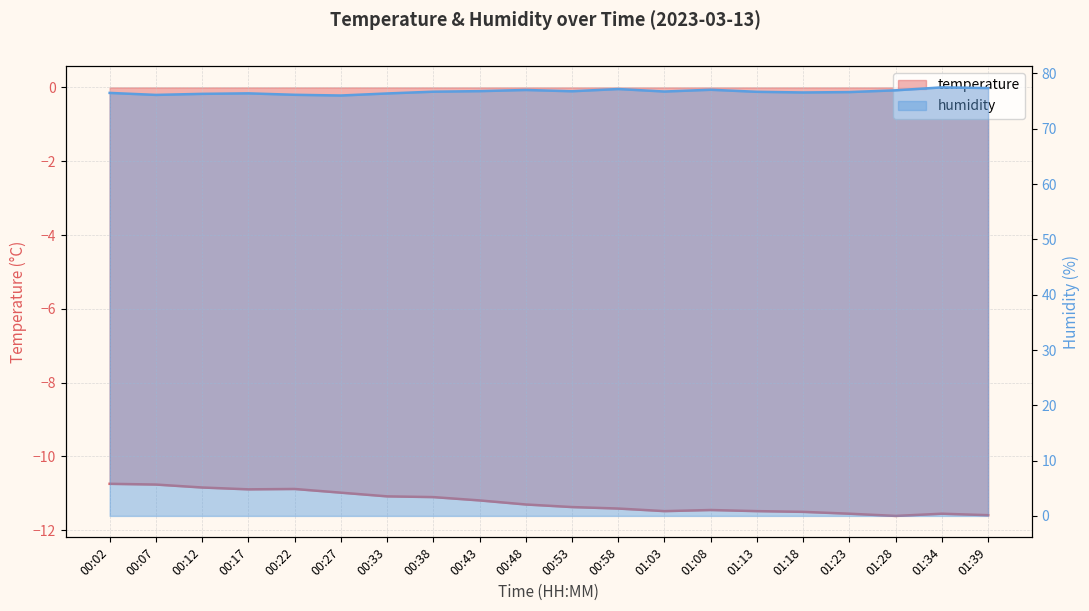

What is the minimum value shown in the chart?

-11.6